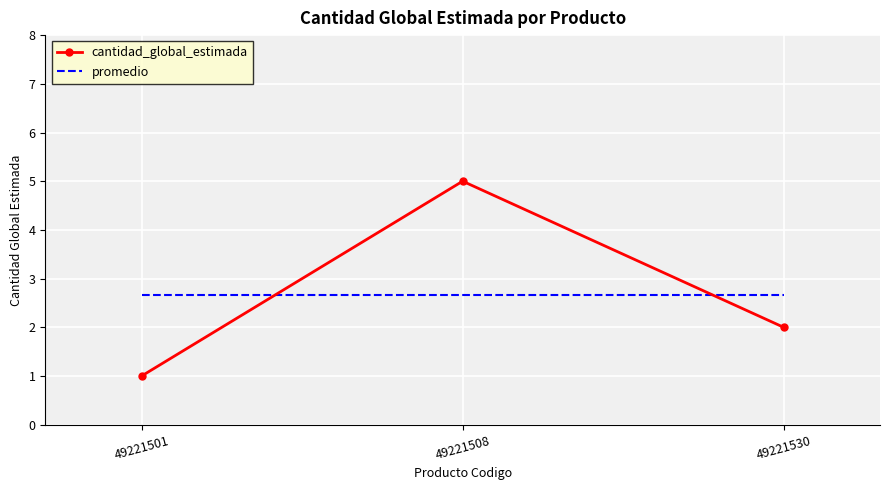

How many categories are shown in the chart?

3